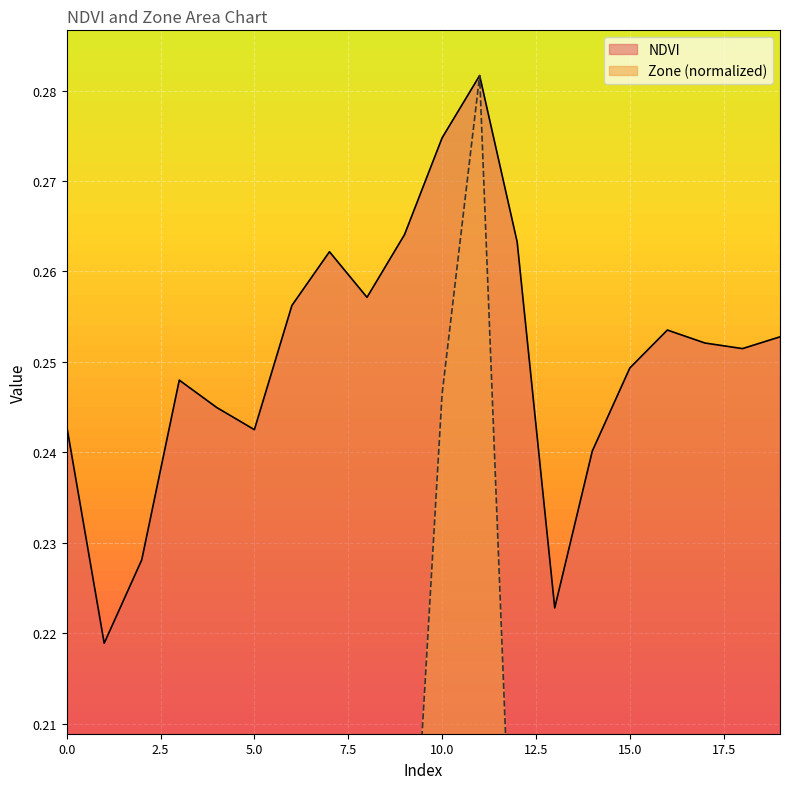

Reading left to right, extract all data points from this chart.

NDVI: 0.2	0.2	0.2	0.2	0.2	0.2	0.3	0.3	0.3	0.3	0.3	0.3	0.3	0.2	0.2	0.2	0.3	0.3	0.3	0.3
Zone: 0.1	0.0	0.0	0.1	0.1	0.1	0.1	0.2	0.1	0.2	0.2	0.3	0.2	0.0	0.1	0.1	0.1	0.1	0.1	0.1